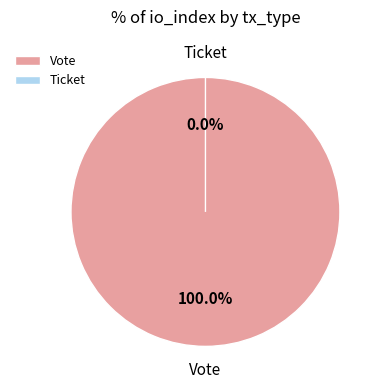

Does Vote represent more than half of the total?

Yes